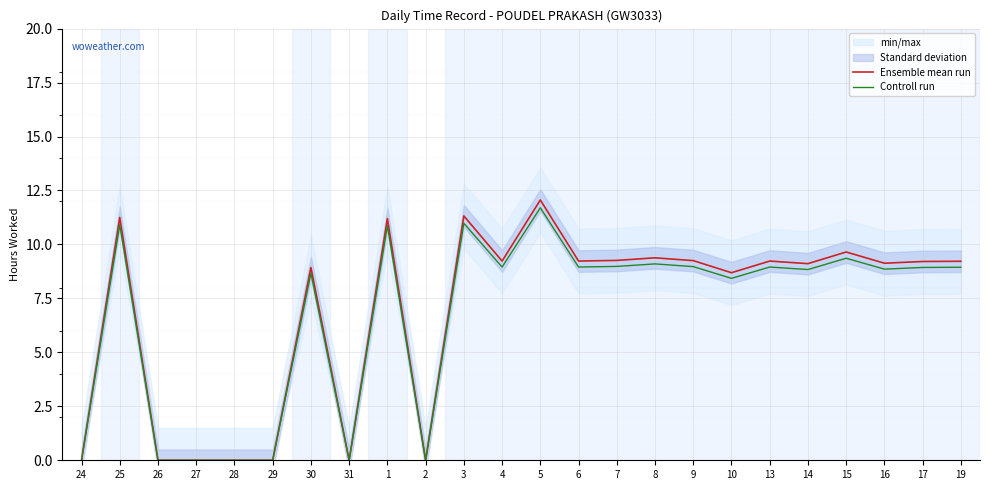

Rank the series at 9 from highest to lowest value.

Ensemble mean run, Controll run